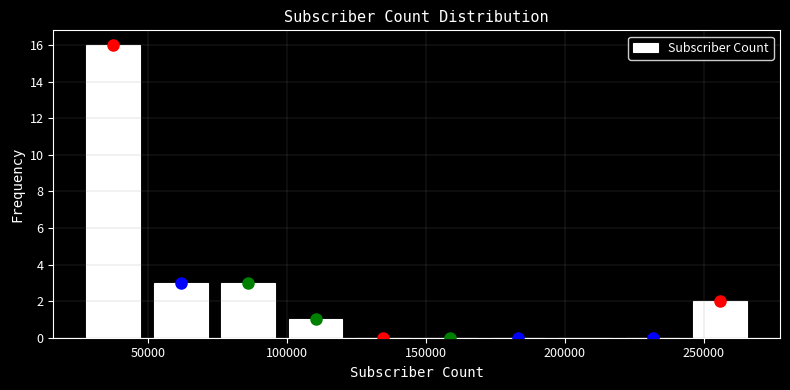

Reading left to right, list every bar in this chart as the range it spans on the x-axis followed by its height. Neither the bar edges nor the heights are printed on the chart, so give them approximately, as read against the axes.

25000 to 50000: 16
50000 to 75000: 3
75000 to 100000: 3
100000 to 120000: 1
120000 to 145000: 0
145000 to 170000: 0
170000 to 195000: 0
195000 to 220000: 0
220000 to 245000: 0
245000 to 270000: 2